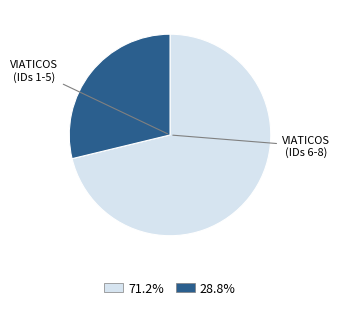

Does any single category account for the majority?

Yes